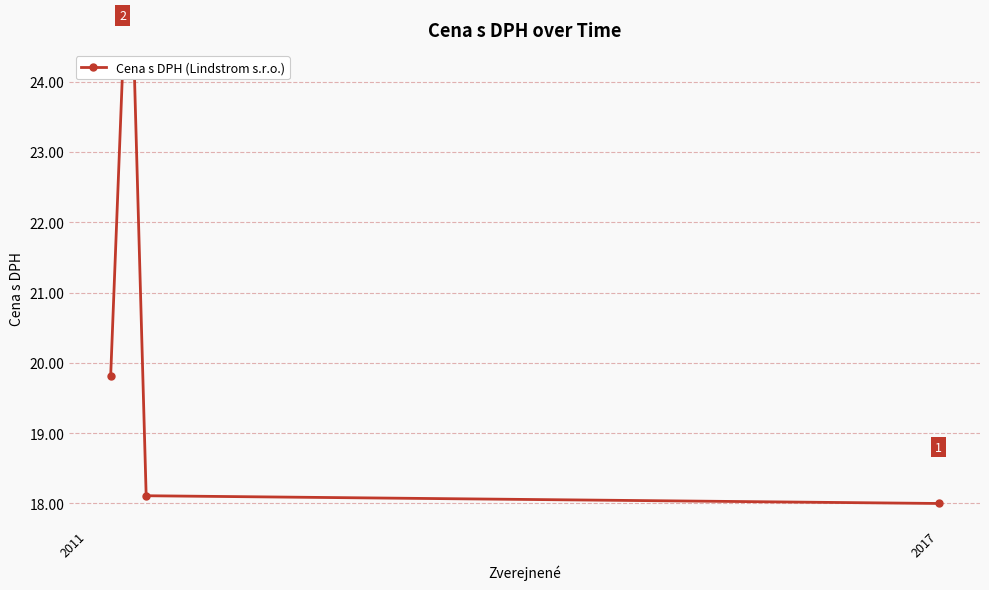

Reading right to left, what are all the values shown in this chart?

18.0	18.1	24.1	24.1	19.8